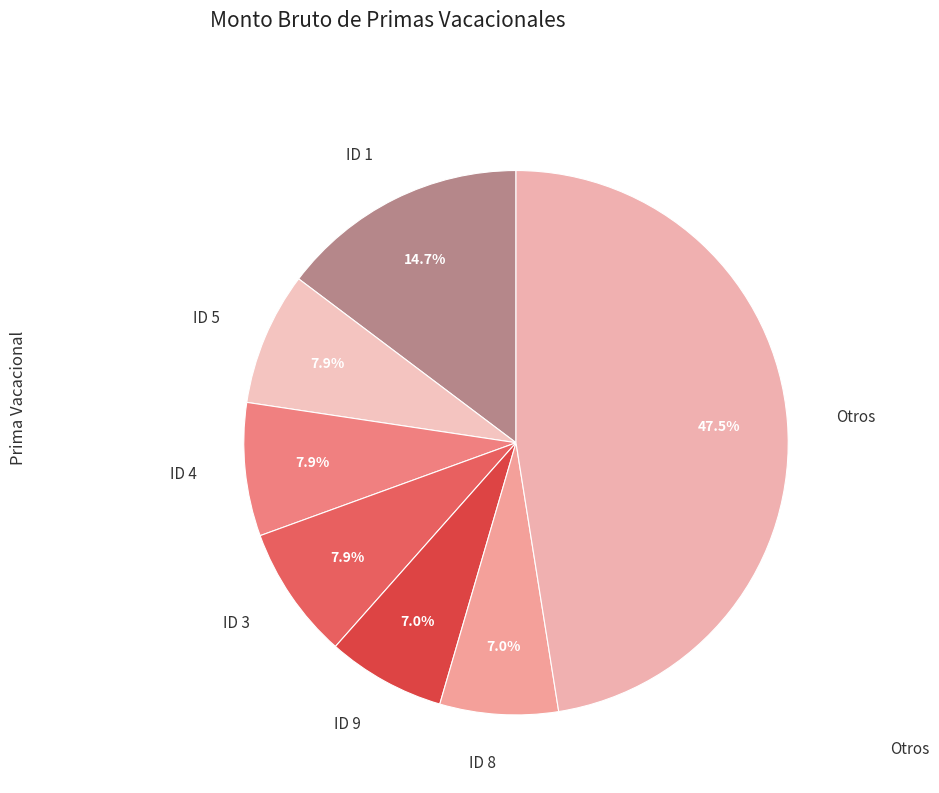

Is ID 9 the majority of the pie?

No